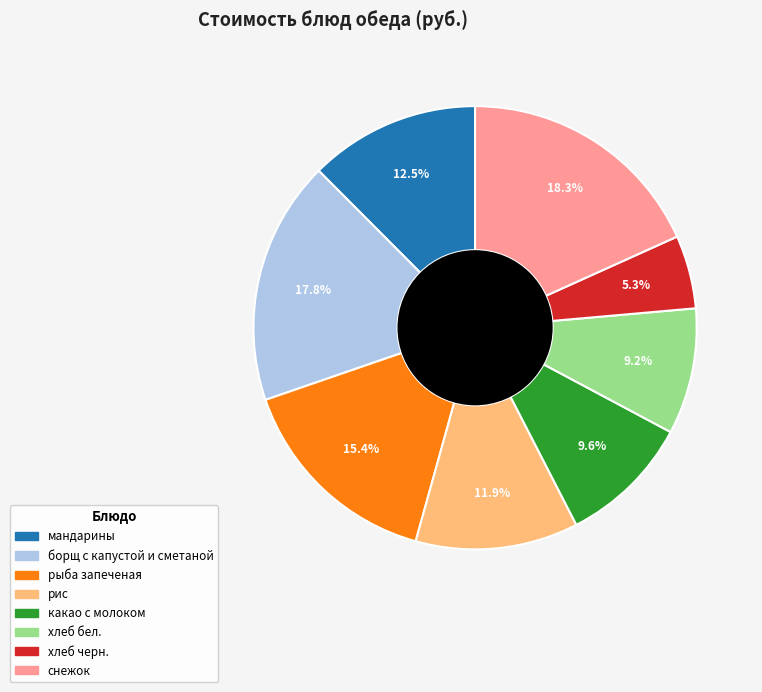

Which has a higher value, рис or рыба запеченая?

рыба запеченая